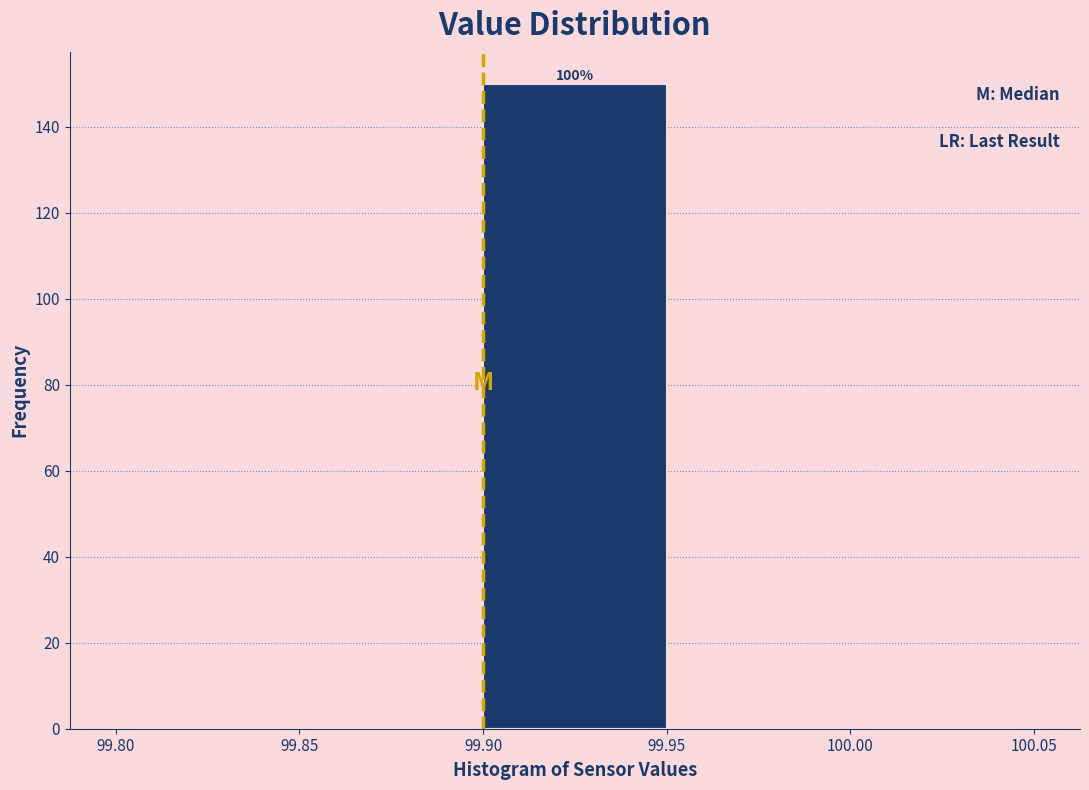

Over which range of the x-axis is the bar tallest?

99.90 to 99.95